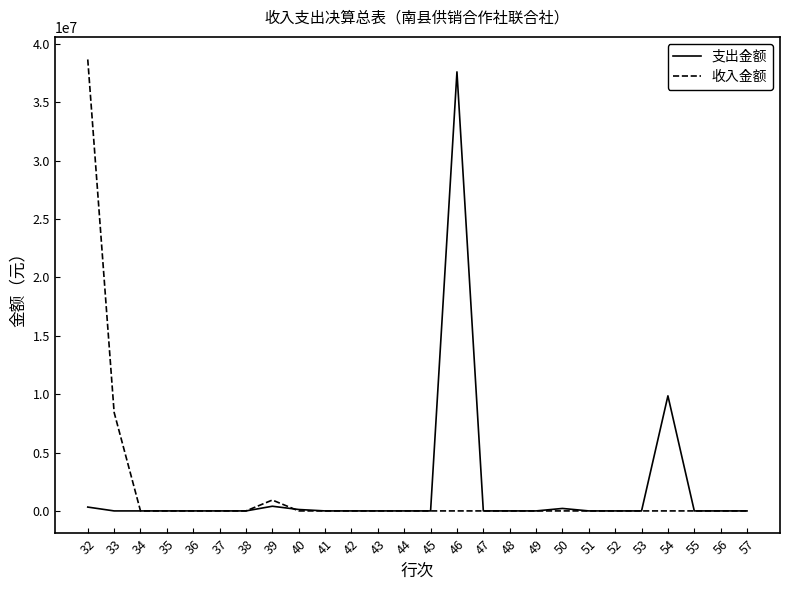

Is this an area chart (filled region under the line)?

No